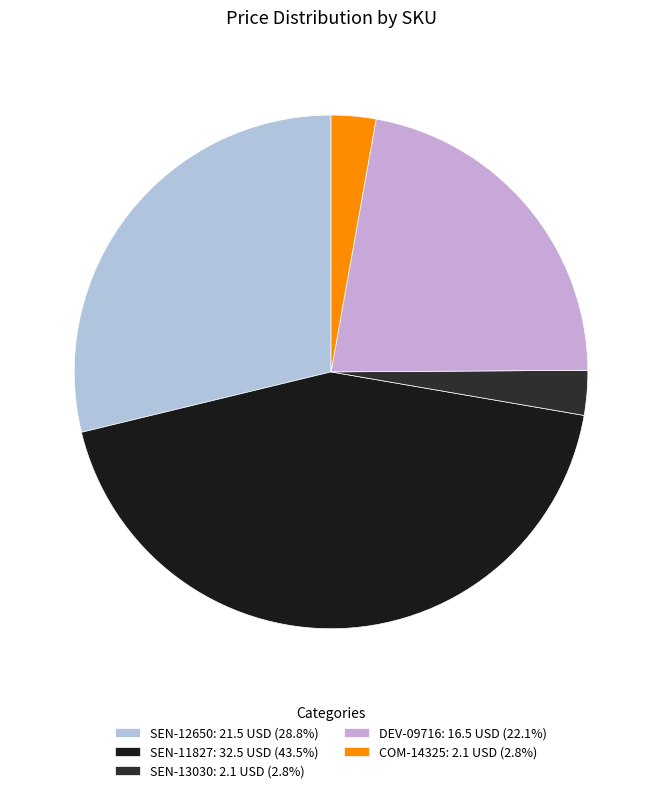

Combined, do COM-14325 and SEN-12650 account for over 50%?

No